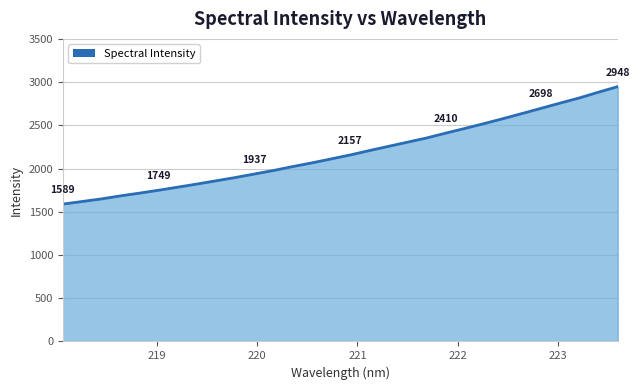

What is the greatest value displayed?

2947.8